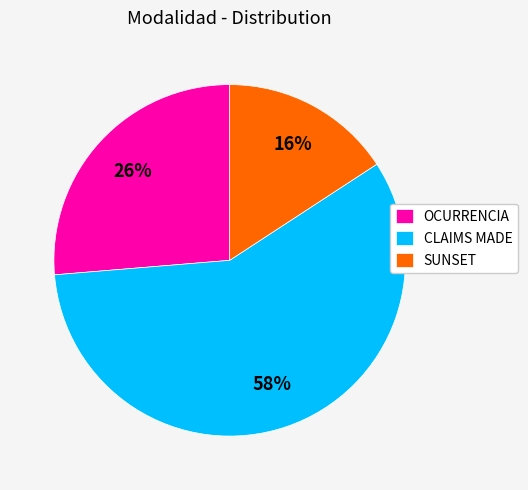

To the nearest percent, what percentage of the pie is SUNSET?

16%